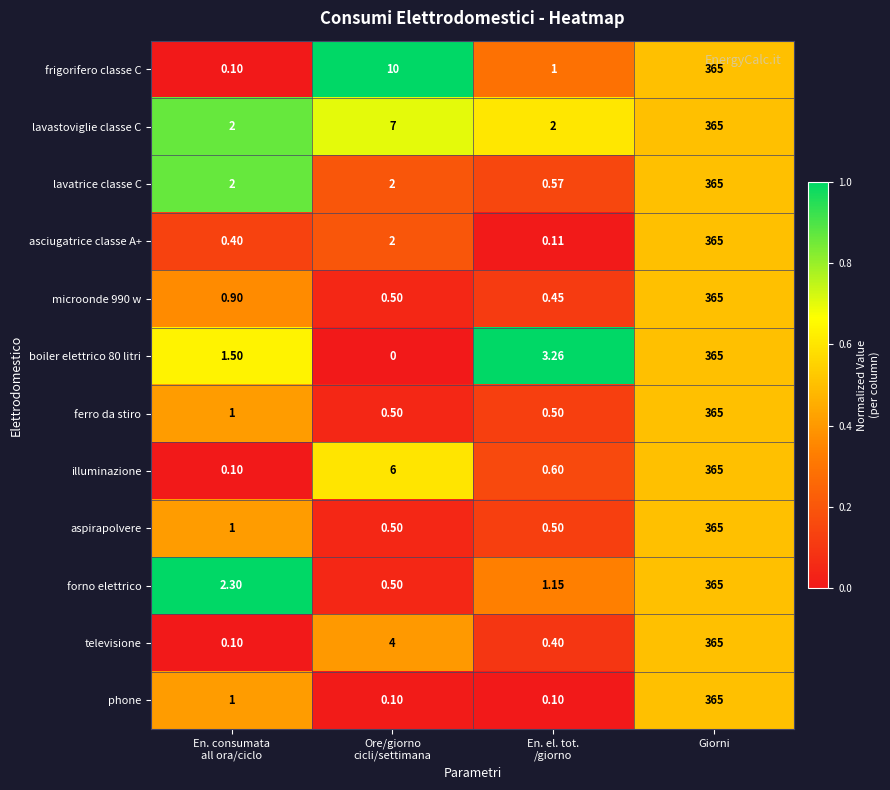

Which series has the largest total across all categories?

frigorifero classe C